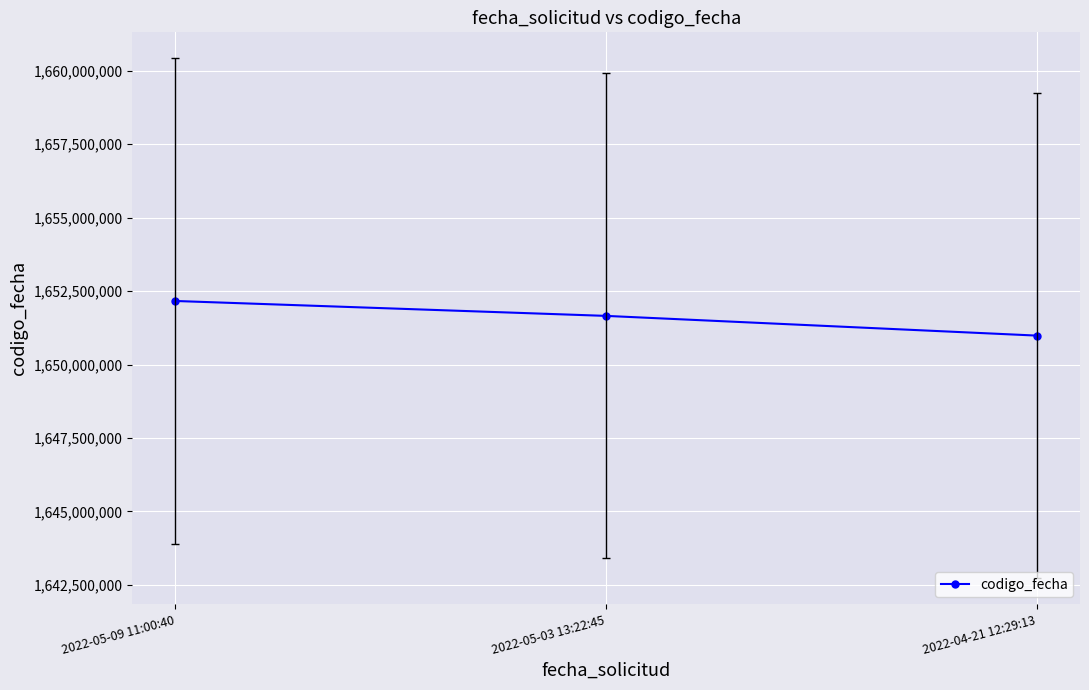

How many distinct data groups are displayed?

1